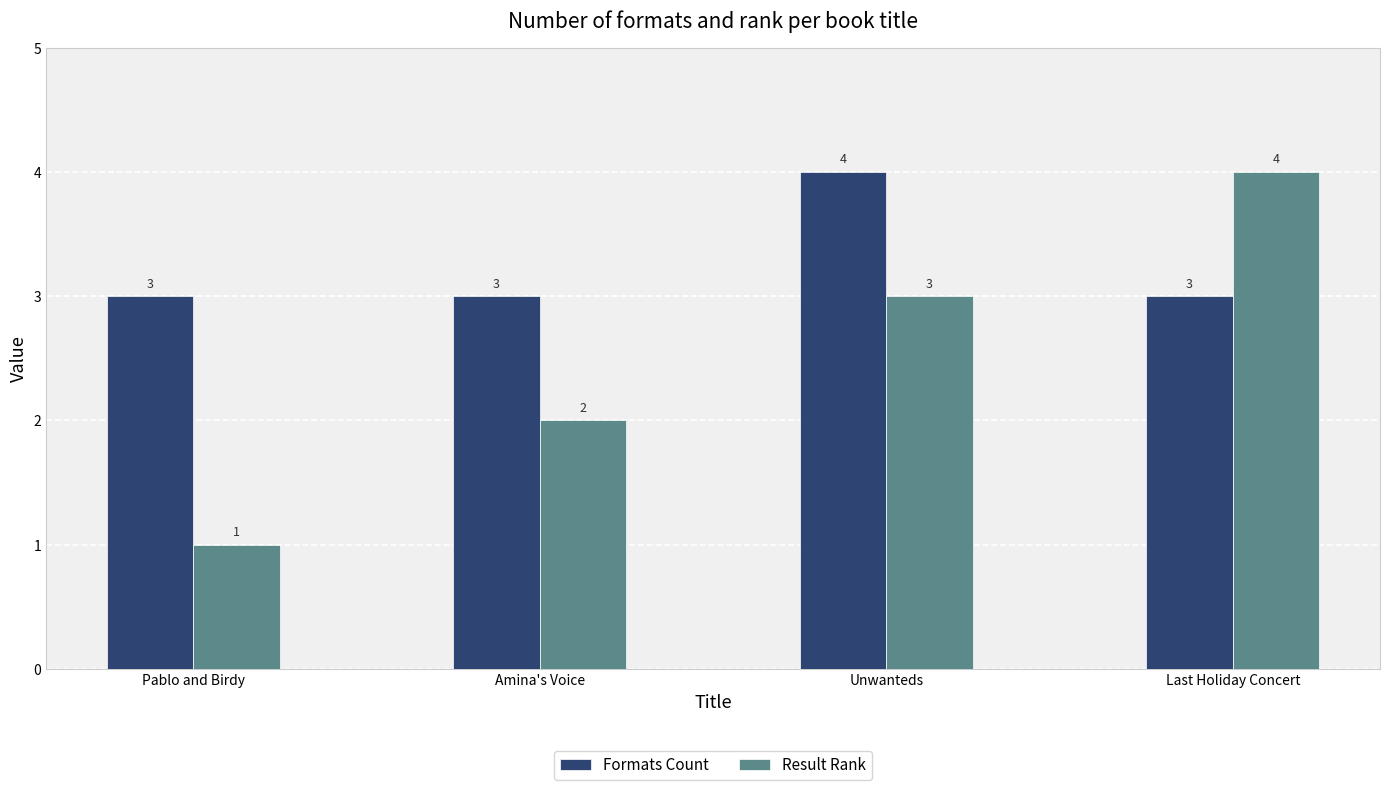

What is the minimum value shown in the chart?

1